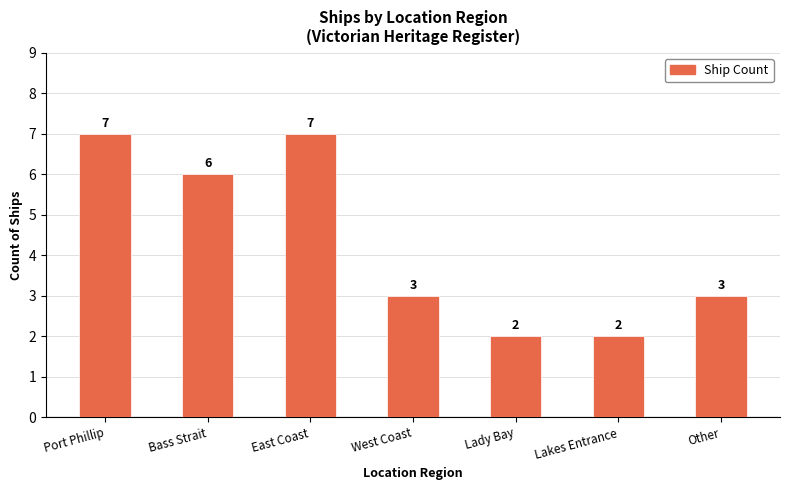

How many data points does each series have?

7